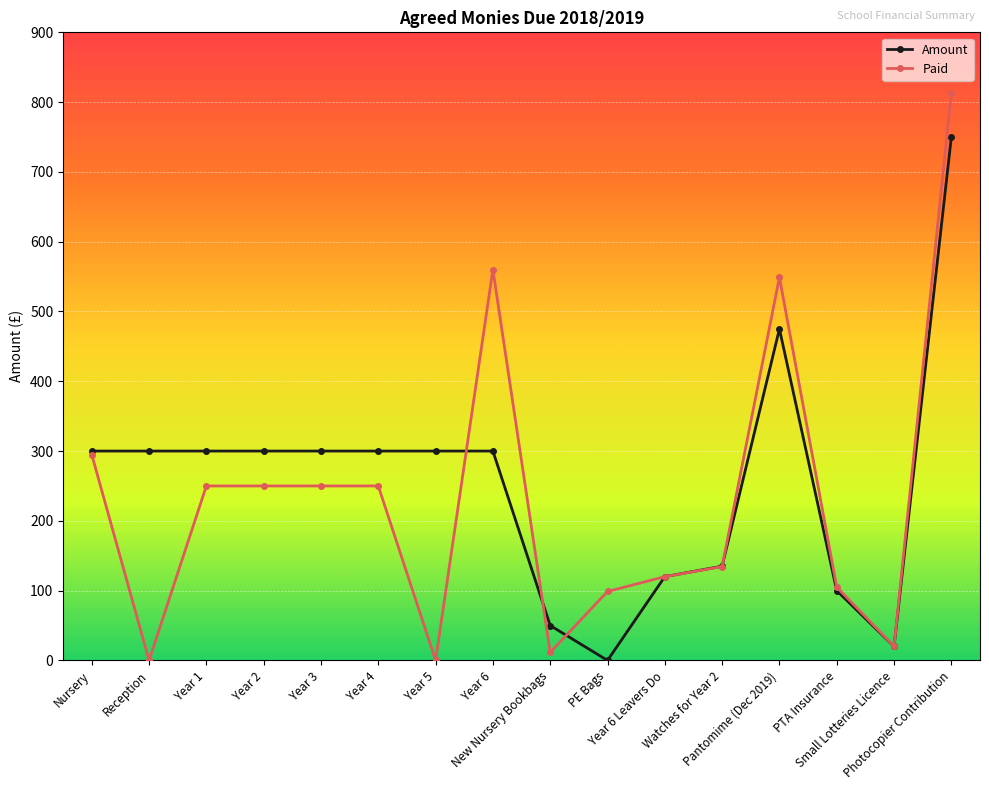

What is the maximum value shown in the chart?

813.0